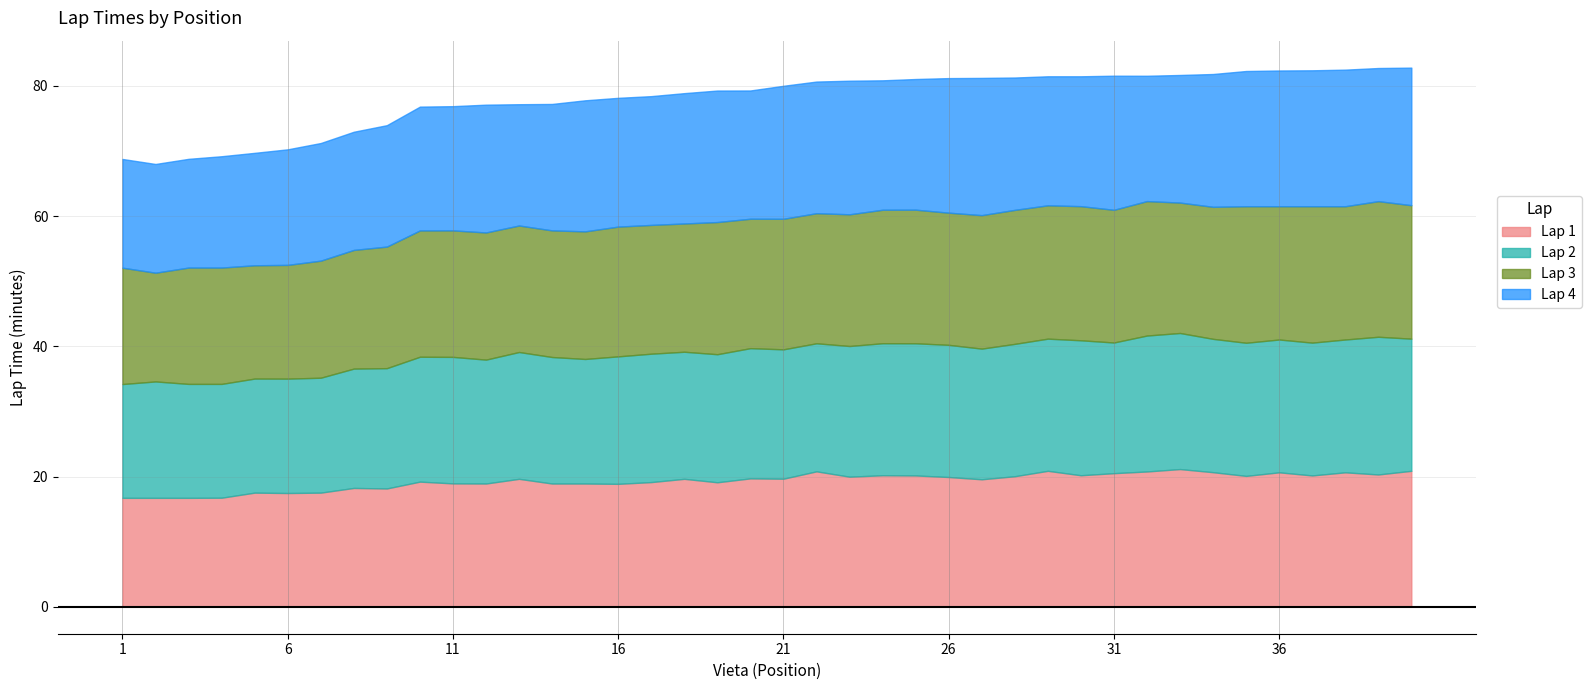

Where do Lap 3 and Lap 4 first cross each other?

5 and 6